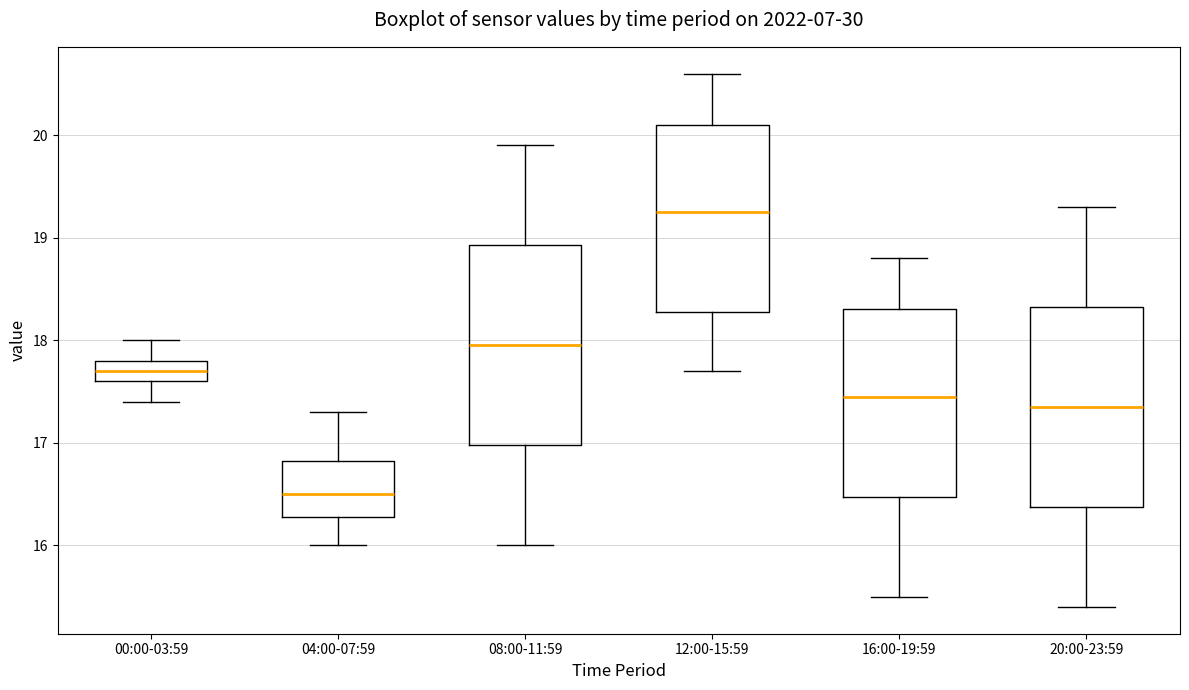

Which box has the lowest median line?

04:00-07:59